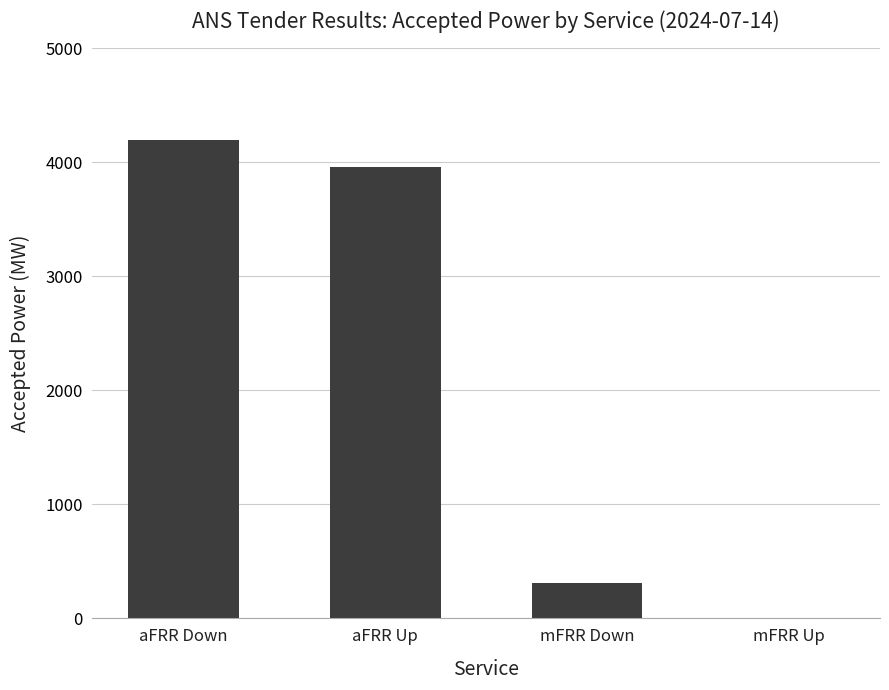

Where does the data first go above 3959?

aFRR Down